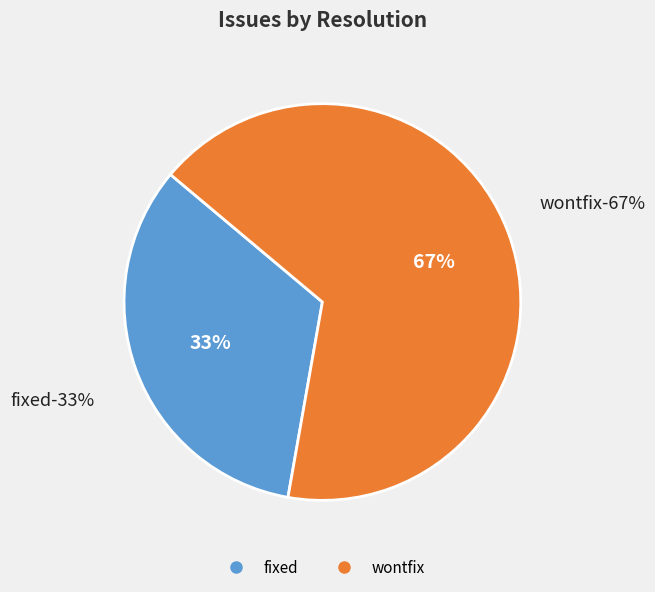

Approximately how many times larger is the value at fixed compared to wontfix?

0.5